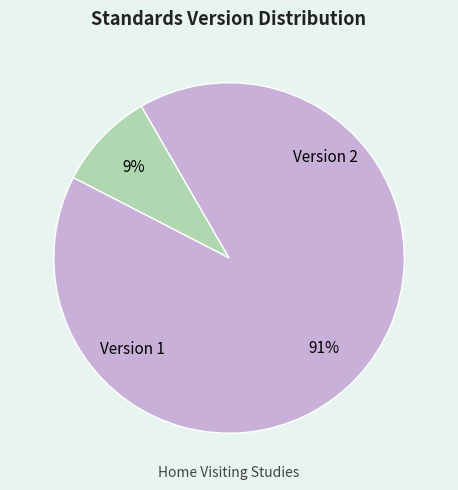

To the nearest percent, what is the average slice percentage?

50%